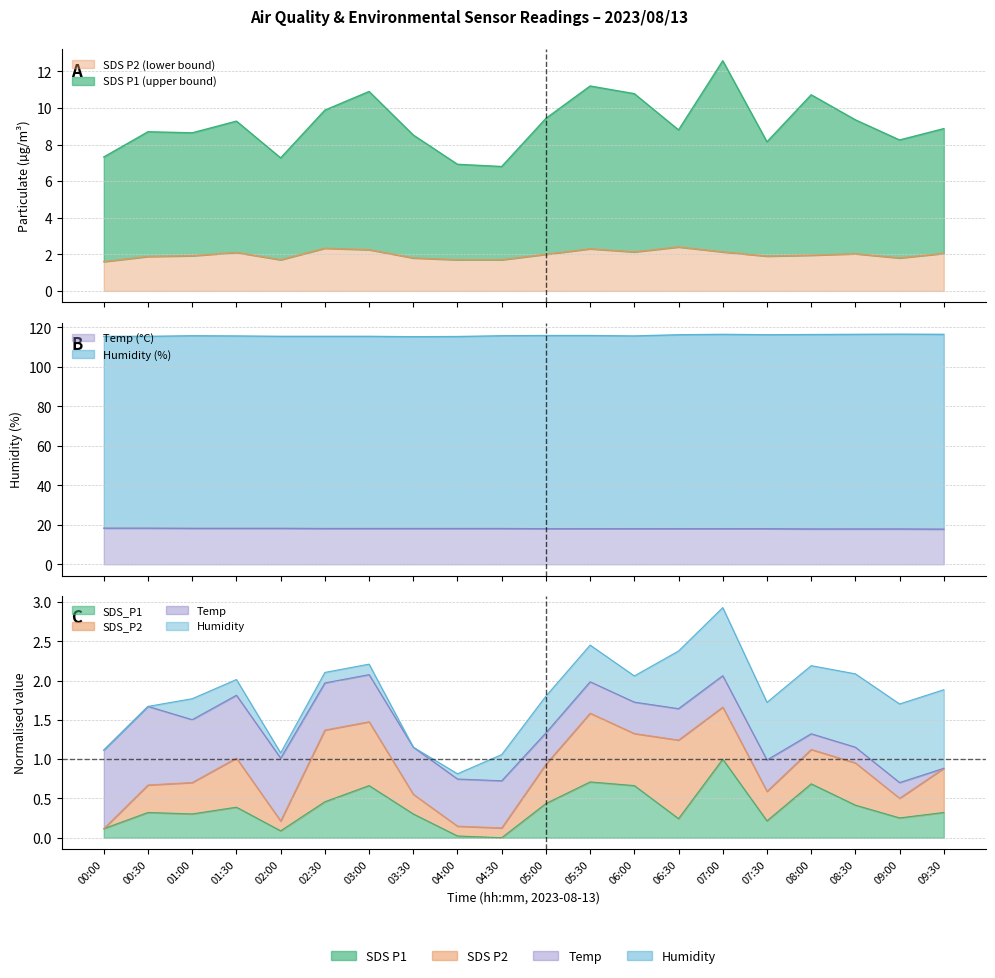

How many lines are shown in the chart?

4